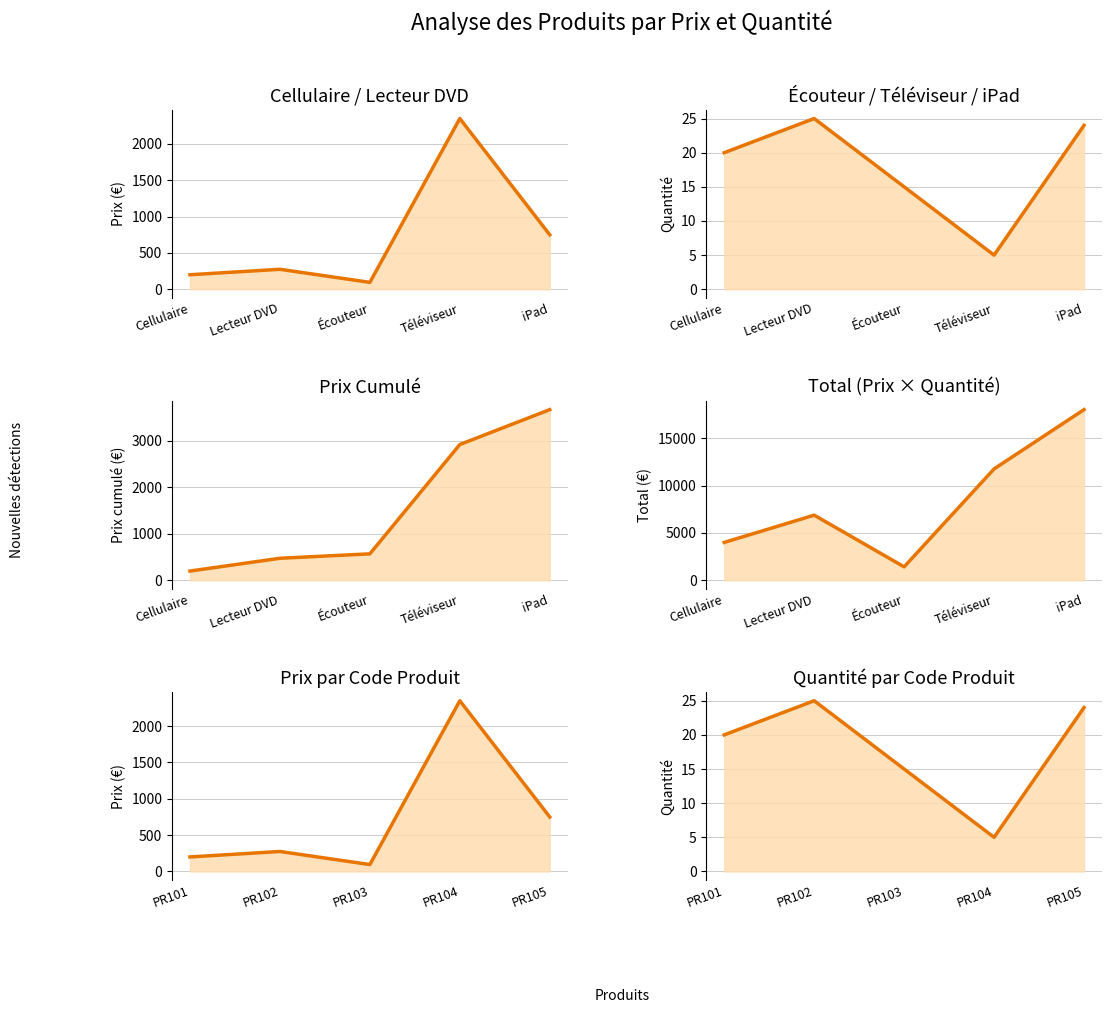

How many lines are shown in the chart?

4